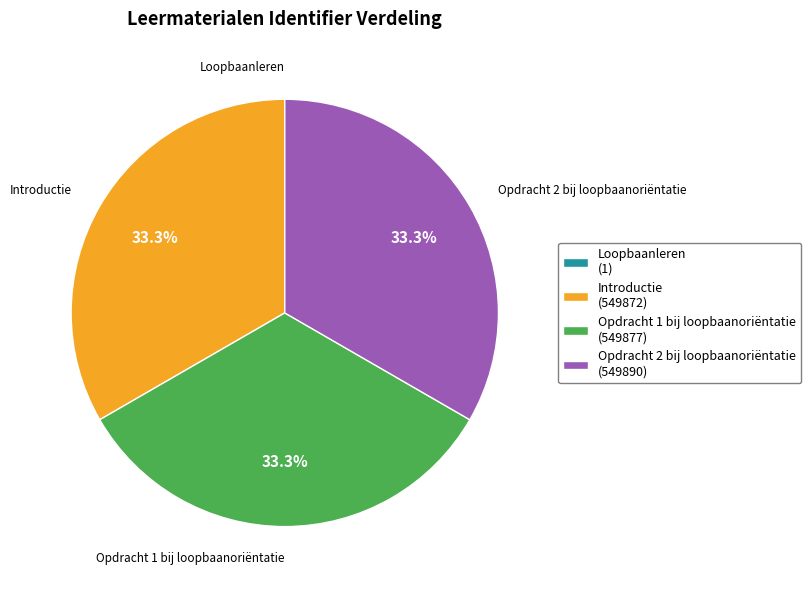

What is the ratio of the value at Opdracht 2 bij loopbaanoriëntatie to the value at Opdracht 1 bij loopbaanoriëntatie?

1.0